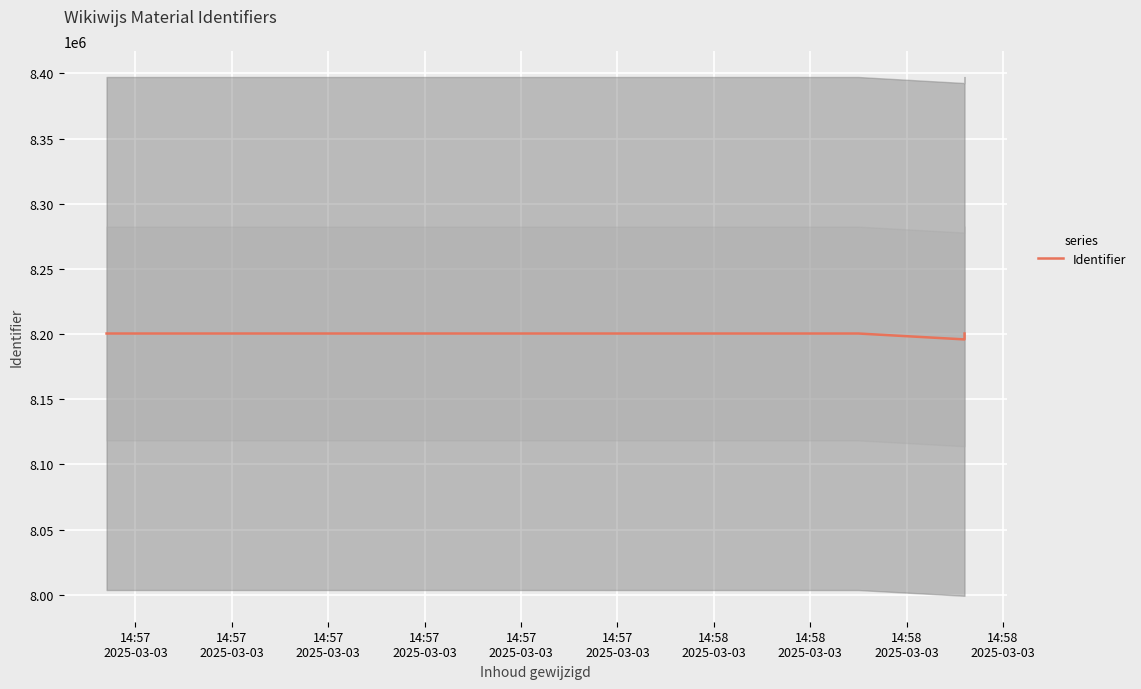

Rank the categories by value from highest to lowest.

14:57
2025-03-03, 14:57
2025-03-03, 14:57
2025-03-03, 14:57
2025-03-03, 14:58
2025-03-03, 14:57
2025-03-03, 14:57
2025-03-03, 14:58
2025-03-03